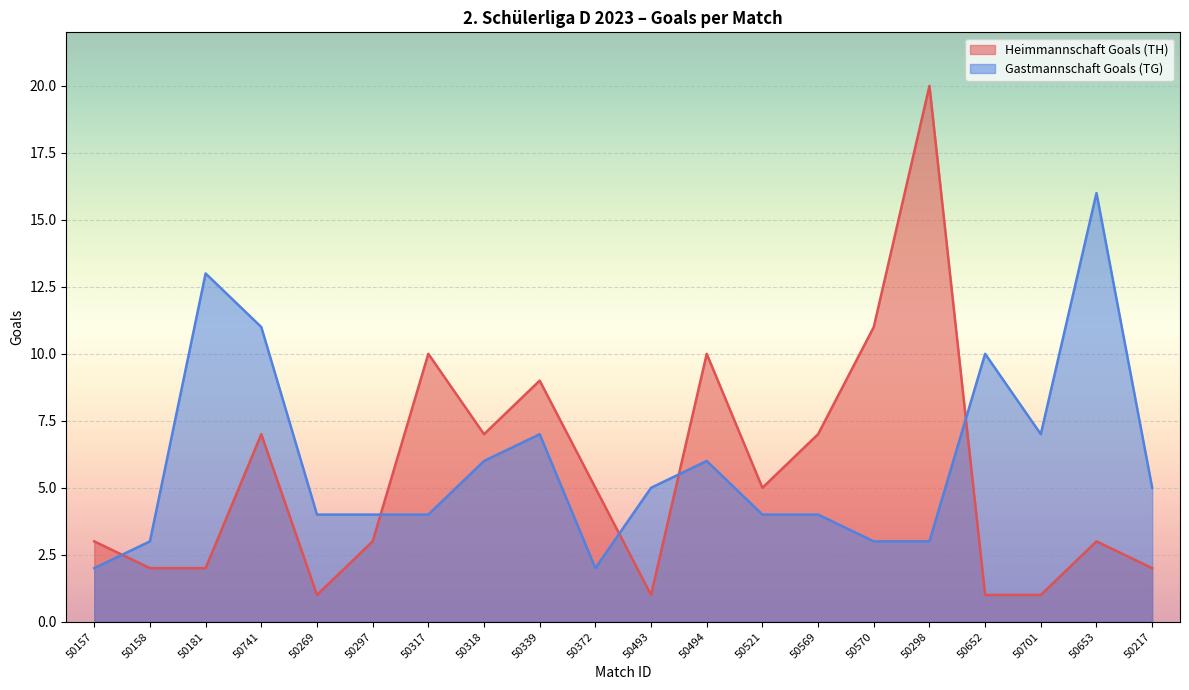

What is the difference between the Gastmannschaft Goals (TG) values at 50741 and 50181?

2